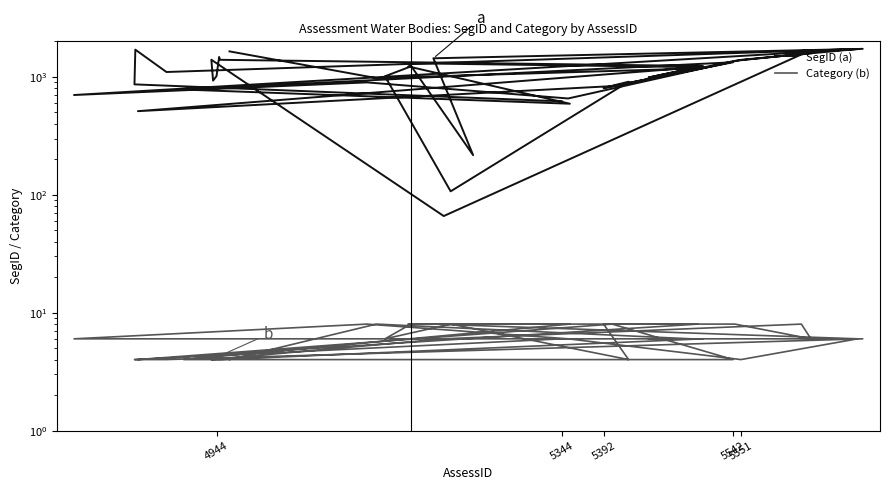

Is the value of SegID (a) at 5392 greater than the value of Category (b) at 29?

Yes